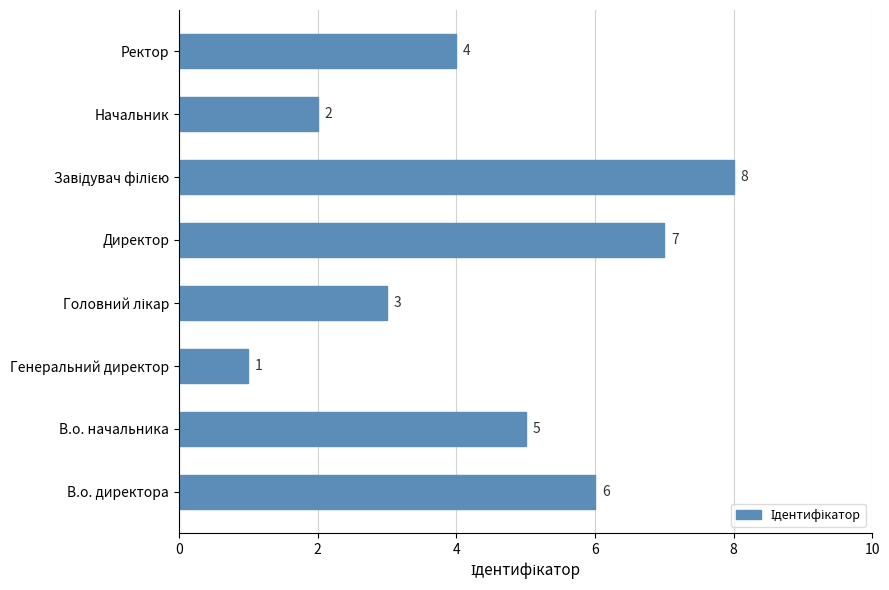

What is the difference between the values at В.о. начальника and Генеральний директор?

4